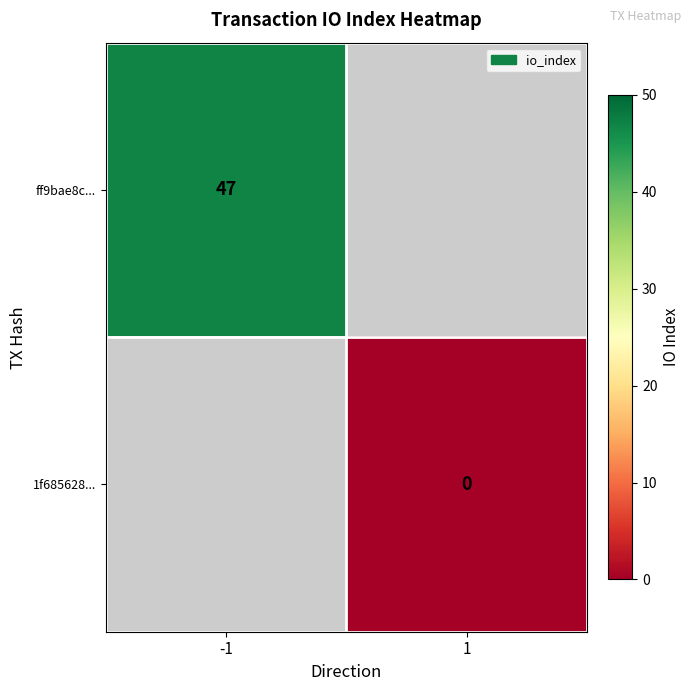

The value of ff9bae8c... at -1 is 47. True or false?

True